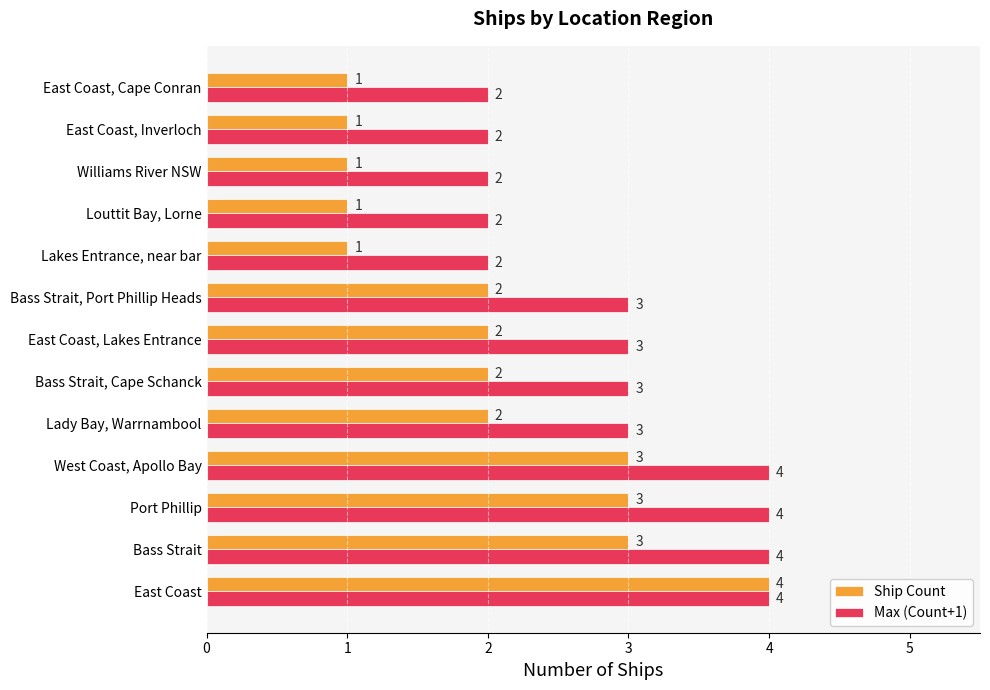

List the series in order of their overall mean, lowest first.

Ship Count, Max (Count+1)